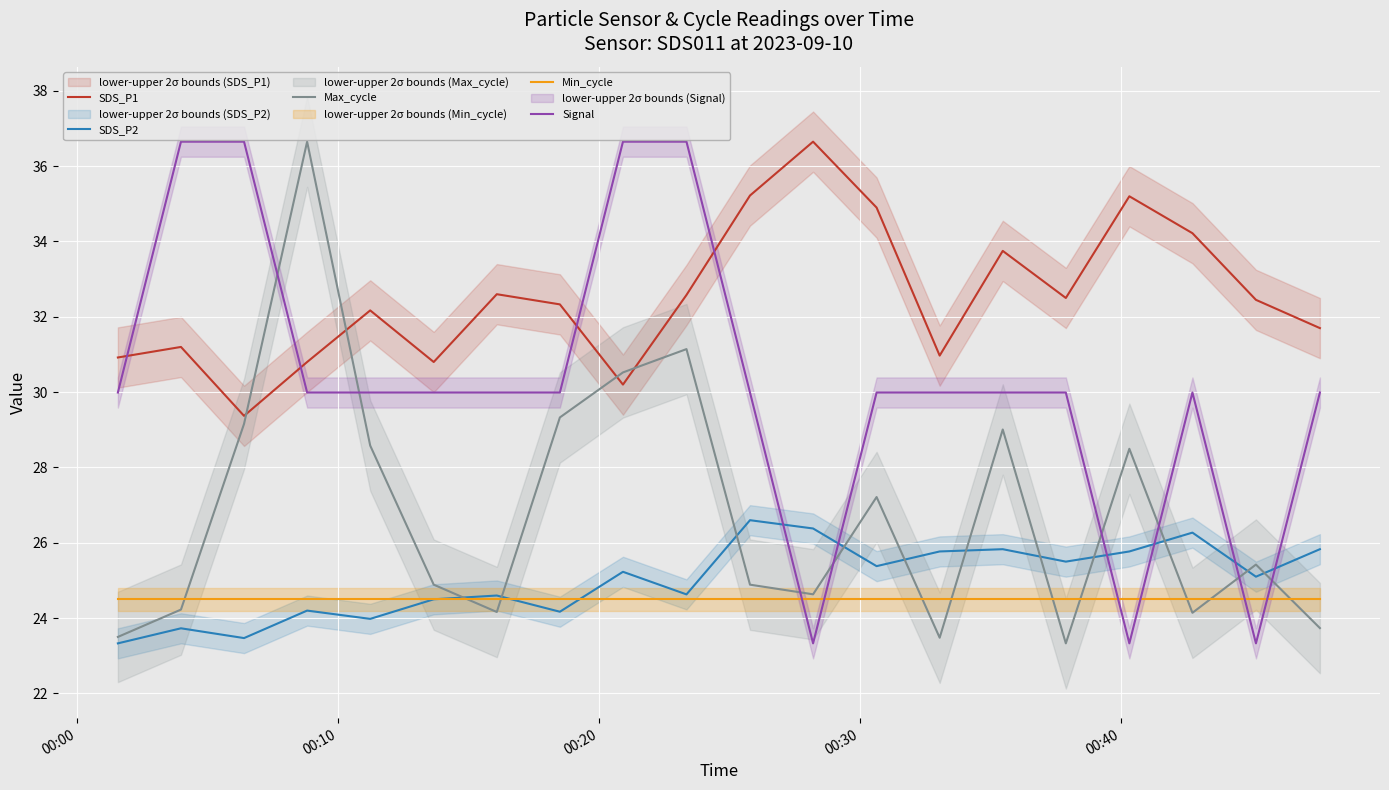

What is the maximum value for SDS_P2?

26.6